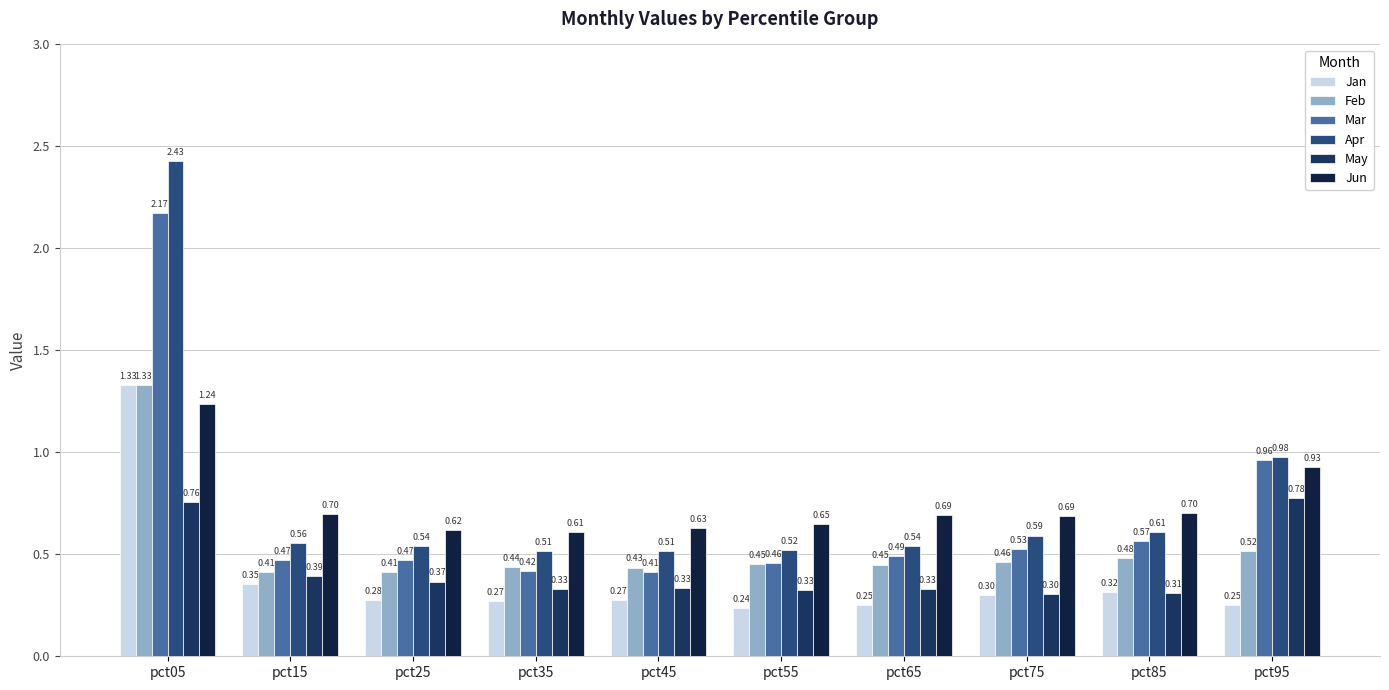

Where is Feb nearest to the value 0?

pct25